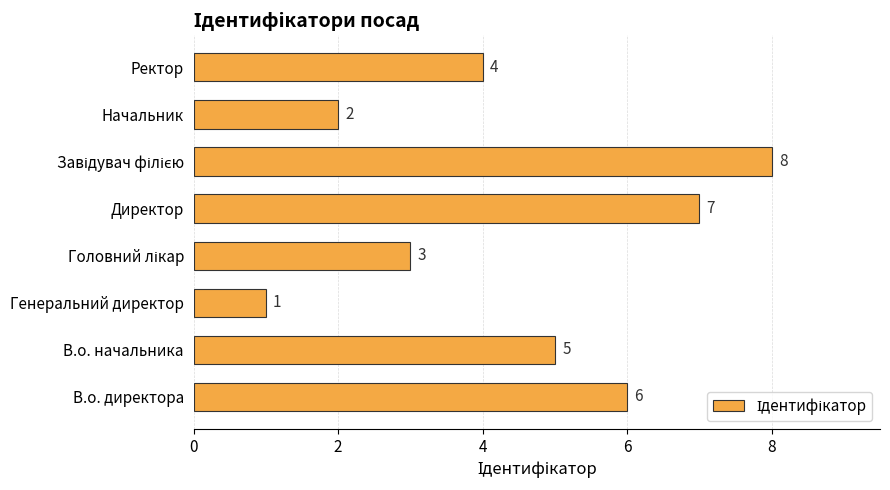

What is the difference between the second highest and second lowest values?

5